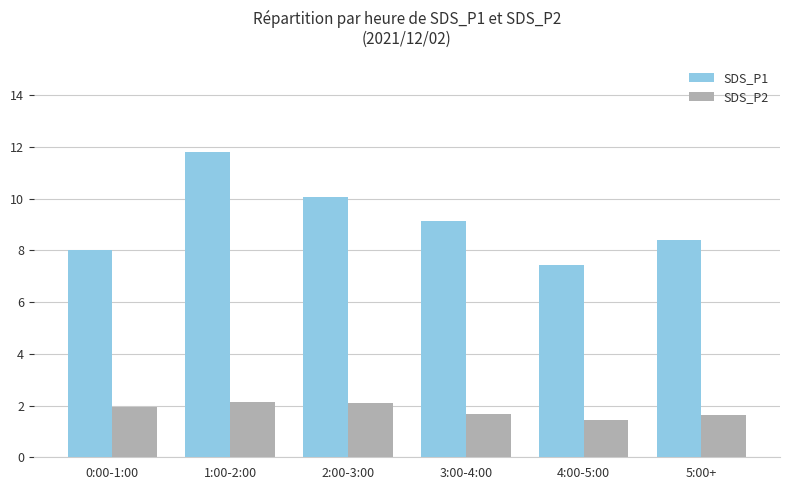

What is the difference between the highest and lowest values at 1:00-2:00?

9.7